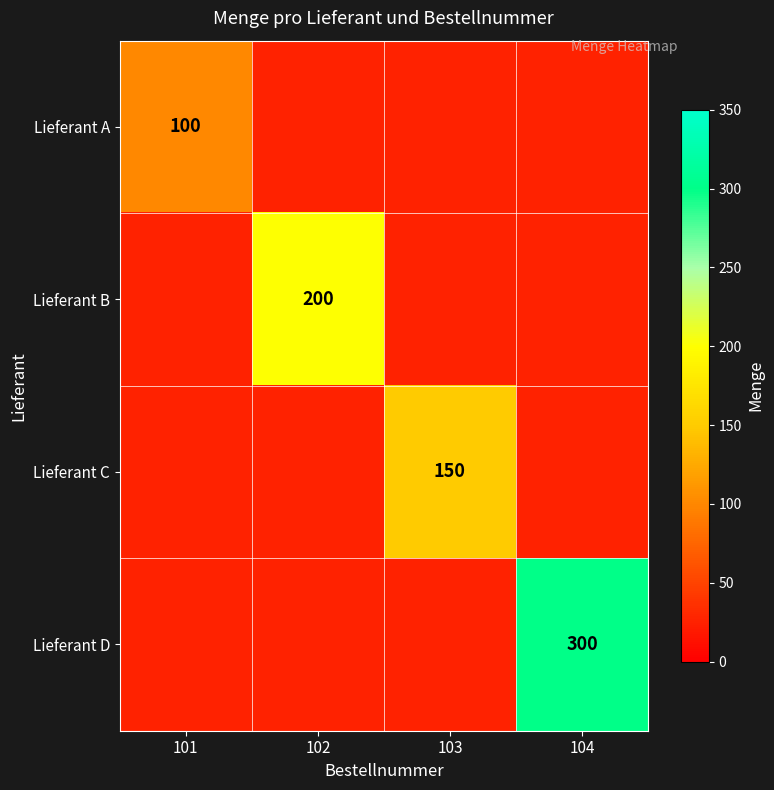

True or false: Lieferant A has a value of 157 at 101.

False